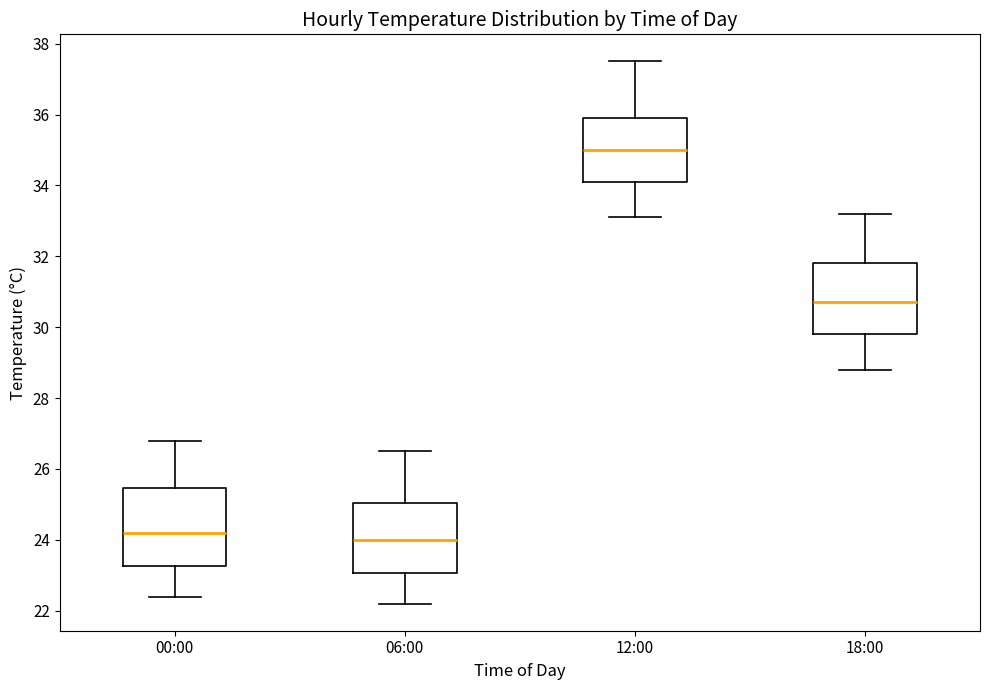

Reading left to right, transcribe this box plot: for each box, give where its median line is, the range the box spans, and where its two whiskers end, as read against the y-axis. The values are not printed on the chart, so give them approximately, as read against the axis.

00:00: median 24.2, box 23.2 to 25.4, whiskers 22.4 to 26.8
06:00: median 24.0, box 23.0 to 25.0, whiskers 22.2 to 26.6
12:00: median 35.0, box 34.2 to 36.0, whiskers 33.2 to 37.6
18:00: median 30.8, box 29.8 to 31.8, whiskers 28.8 to 33.2